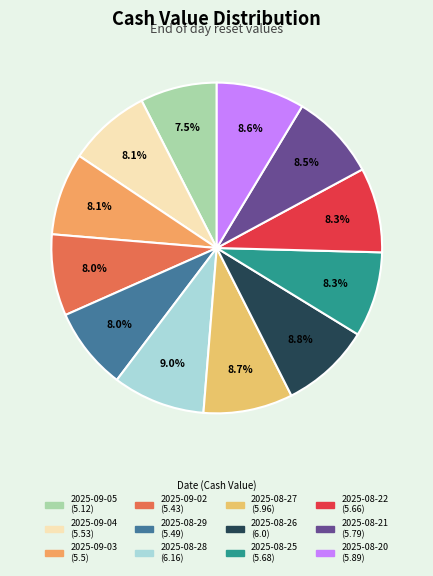

What percentage do 2025-09-05 and 2025-08-25 together represent?

15.8%